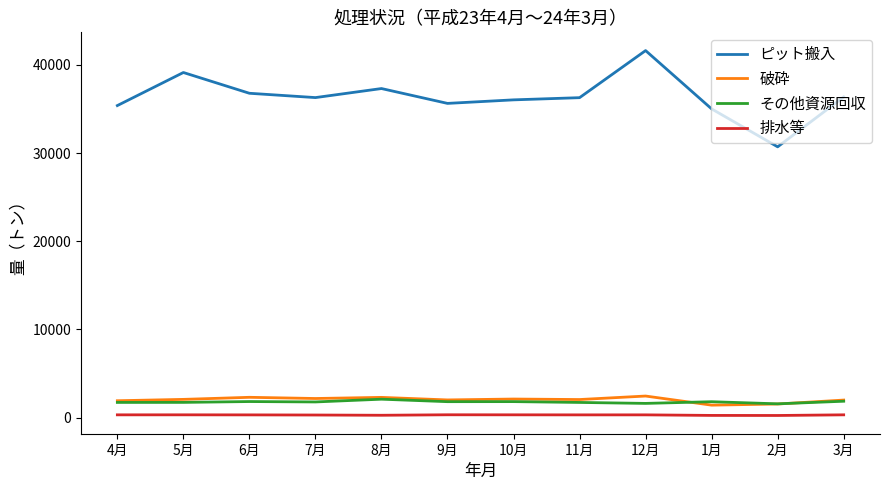

At which label does 排水等 first exceed 305?

4月